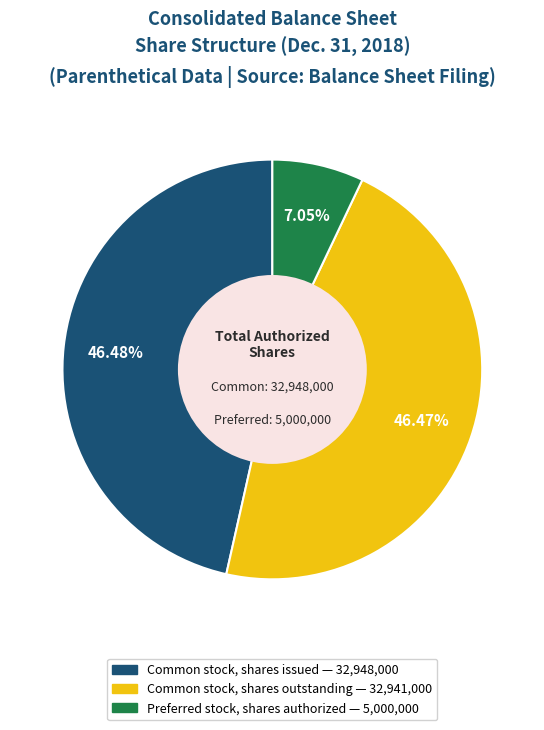

Does any single category account for the majority?

No